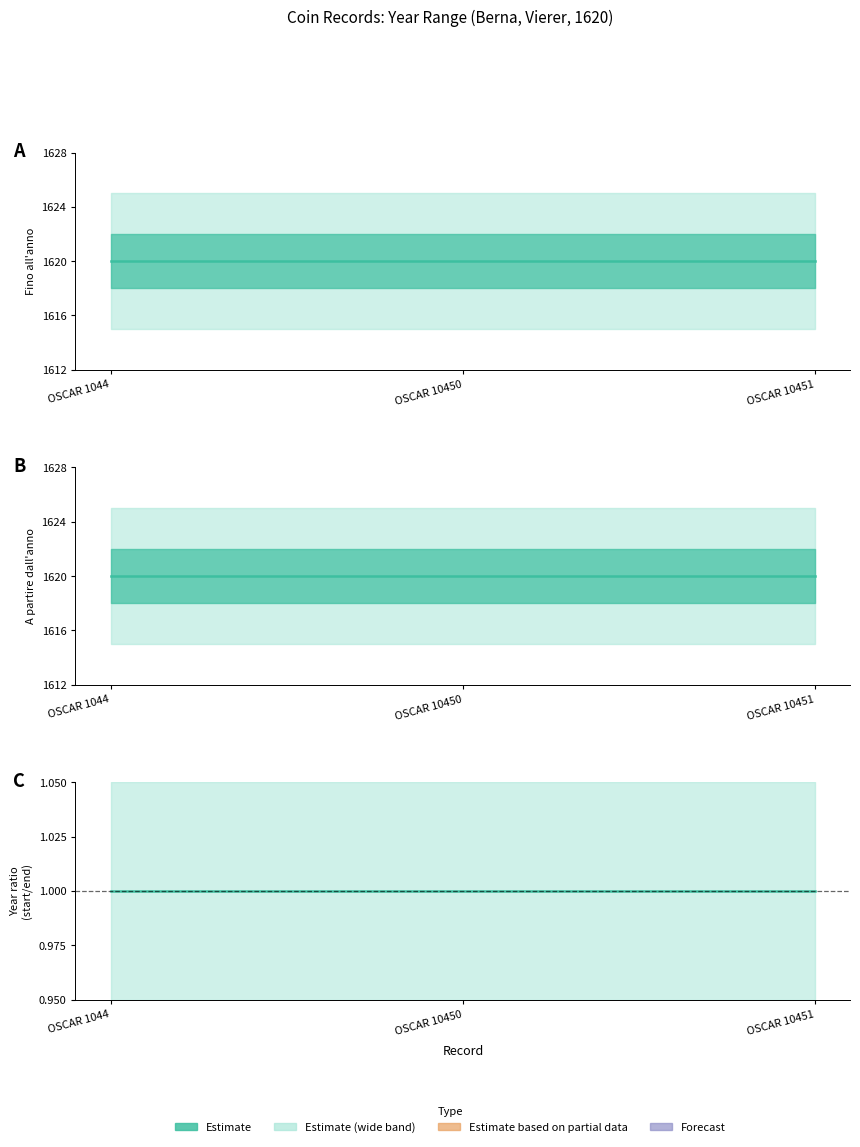

What is the difference between the highest and lowest values at OSCAR 10450?

1619